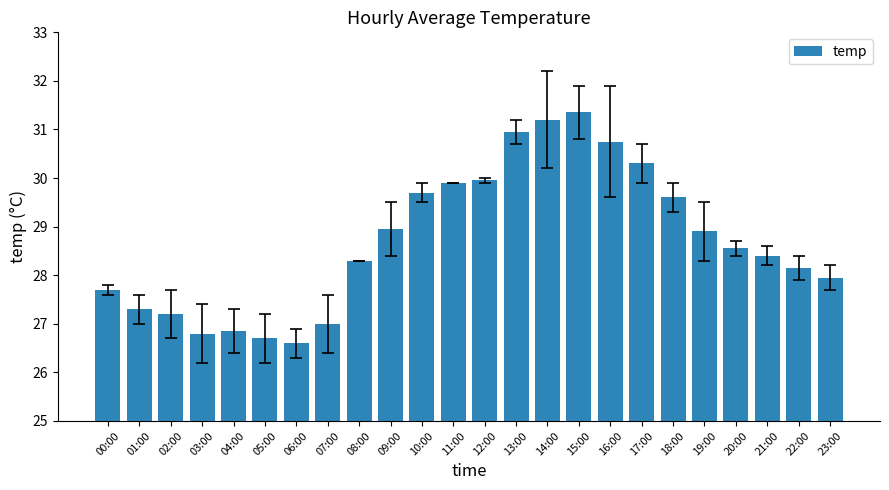

What is the difference between the values at 11:00 and 10:00?

0.2